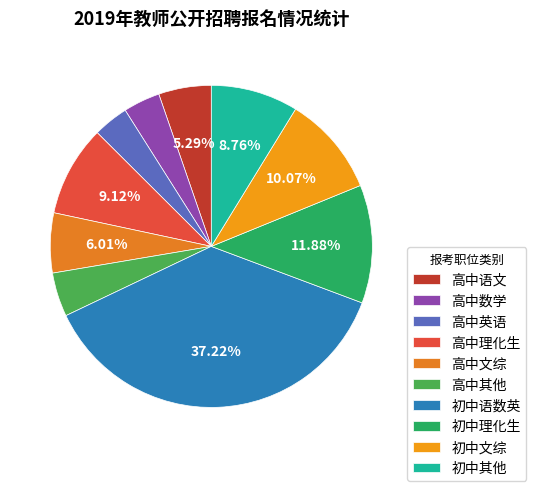

To the nearest percent, what is the difference between the largest and smallest slice percentages?

34%